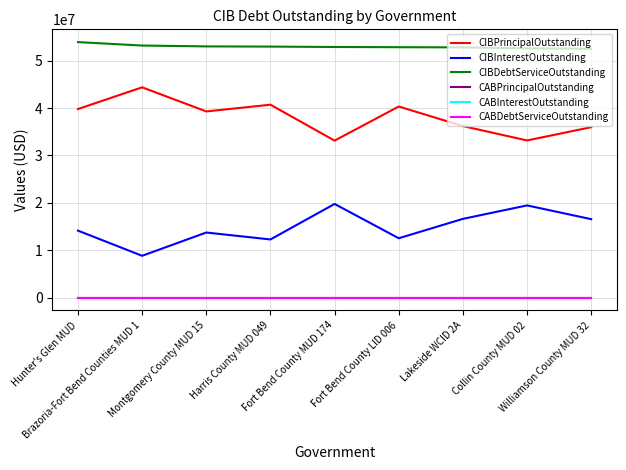

What is the greatest value displayed?

53918539.0